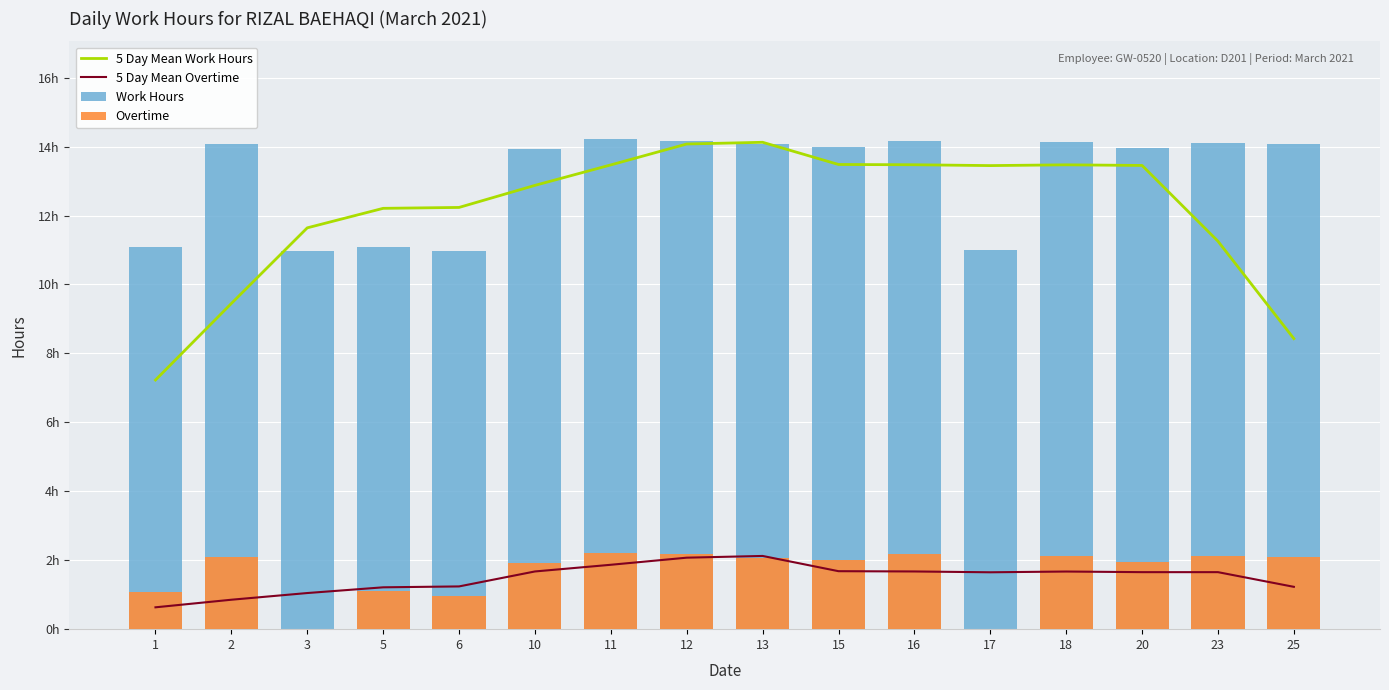

Which series has the largest range (max minus min)?

5 Day Mean Work Hours